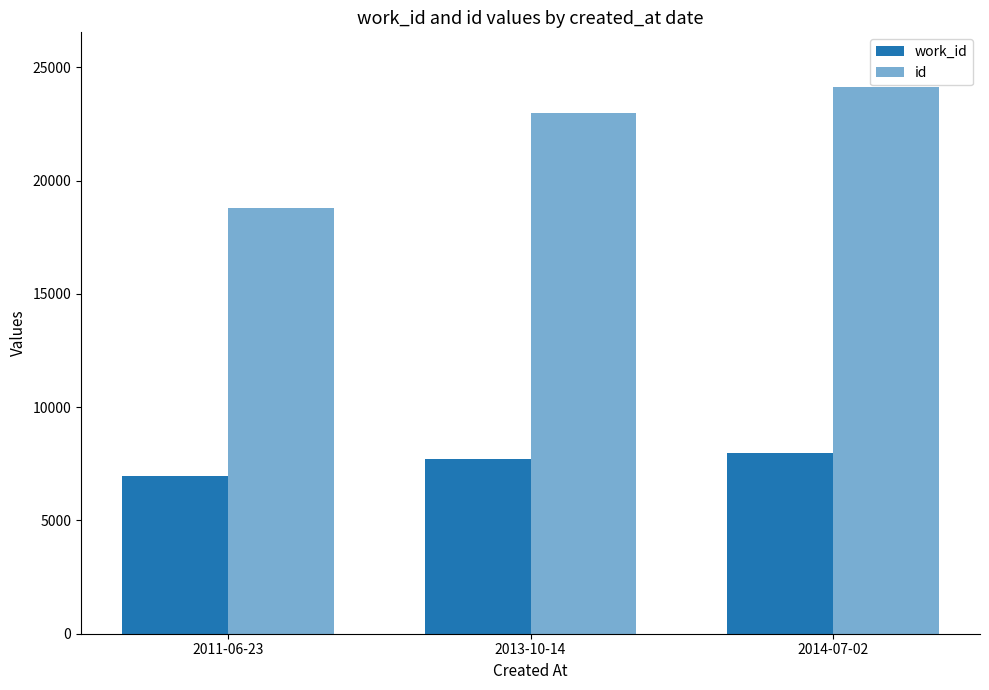

At which label is work_id closest to 7463?

2013-10-14